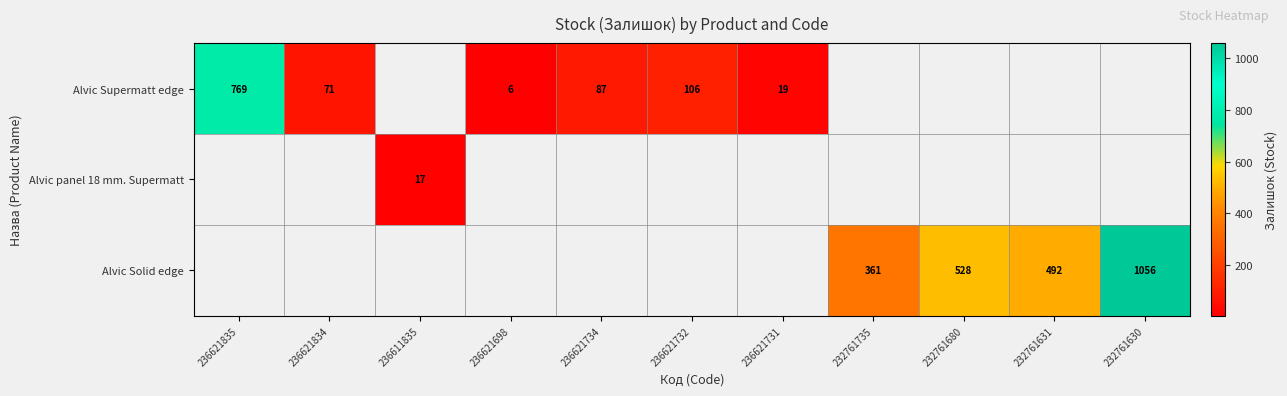

What is the difference between the Alvic Solid edge values at 232761735 and 232761680?

167